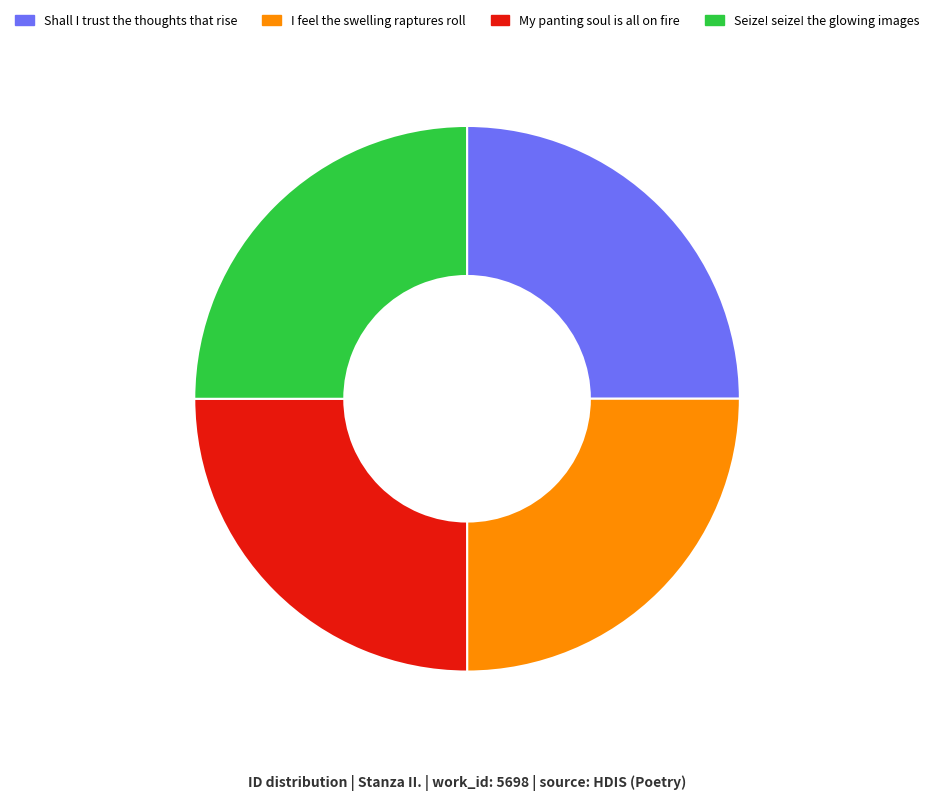

Is it true that My panting soul is all on fire is 25% of the pie?

True